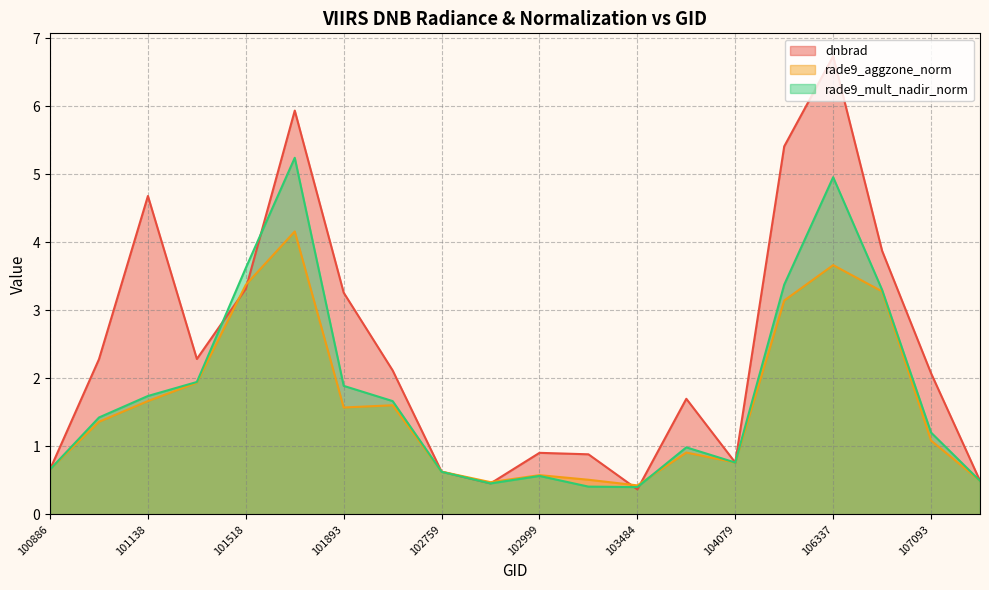

Reading left to right, extract all data points from this chart.

dnbrad: 100886=0.7	101013=2.3	101138=4.7	101395=2.3	101518=3.3	101640=5.9	101893=3.3	102022=2.1	102759=0.6	102879=0.5	102999=0.9	103127=0.9	103484=0.4	103846=1.7	104079=0.8	105968=5.4	106337=6.7	106518=3.9	107093=2.1	107440=0.5
rade9_aggzone_norm: 100886=0.7	101013=1.4	101138=1.7	101395=1.9	101518=3.4	101640=4.2	101893=1.6	102022=1.6	102759=0.6	102879=0.5	102999=0.6	103127=0.5	103484=0.4	103846=0.9	104079=0.8	105968=3.1	106337=3.7	106518=3.3	107093=1.1	107440=0.5
rade9_mult_nadir_norm: 100886=0.7	101013=1.4	101138=1.7	101395=1.9	101518=3.6	101640=5.2	101893=1.9	102022=1.7	102759=0.6	102879=0.5	102999=0.6	103127=0.4	103484=0.4	103846=1.0	104079=0.8	105968=3.4	106337=5.0	106518=3.3	107093=1.2	107440=0.5